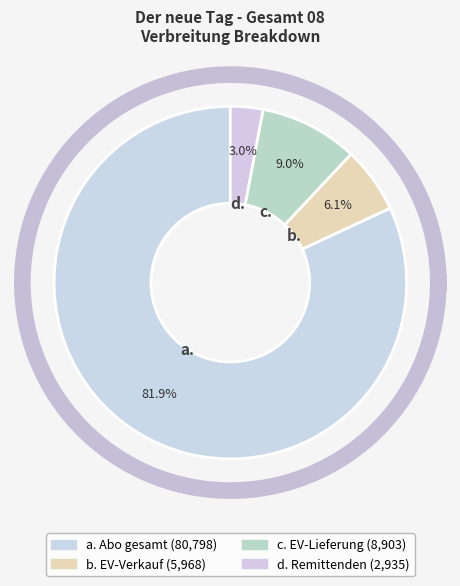

What percentage do EV-Lieferung and Remittenden together represent?

12.0%